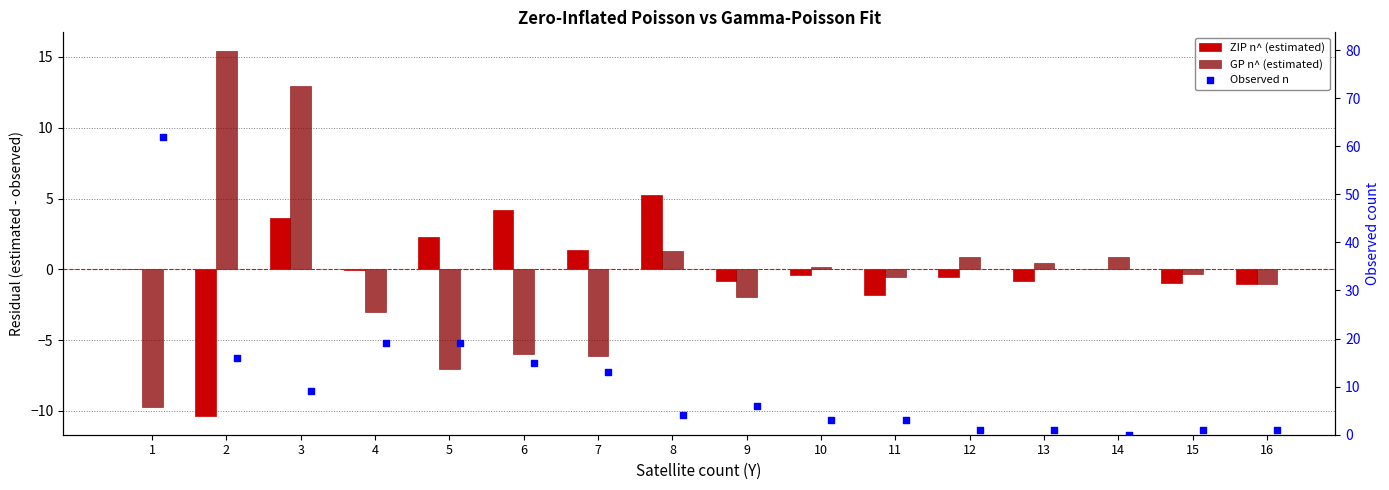

Which series contains the lowest Y value?

ZIP n^ (estimated)